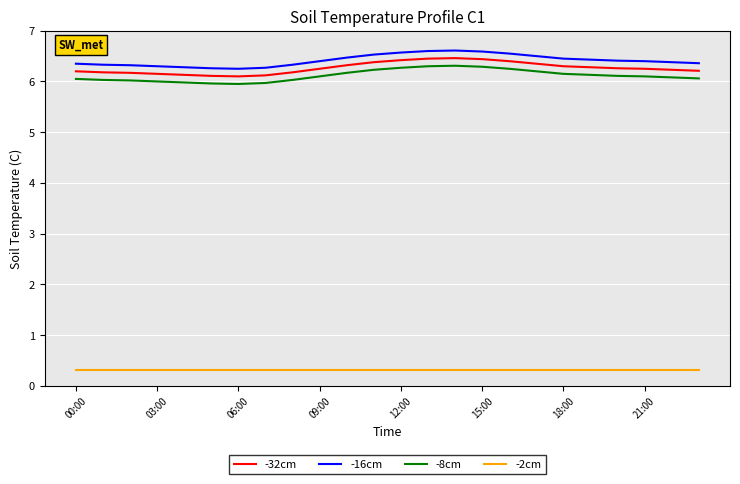

True or false: -32cm and -16cm cross at least once.

False